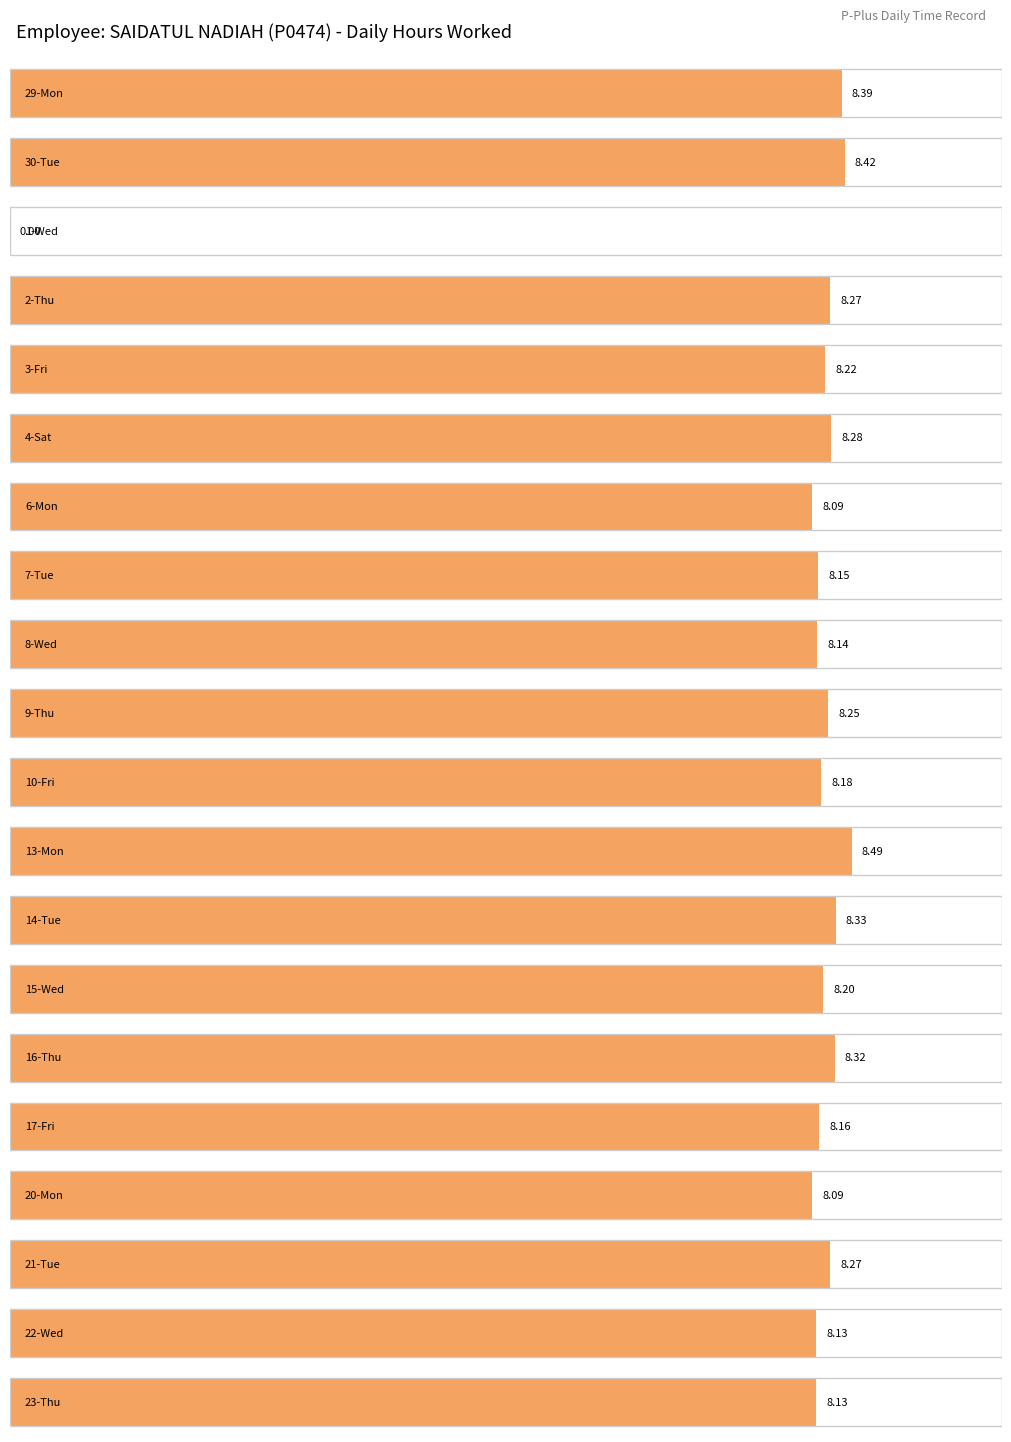

How many bars are there in total?

20